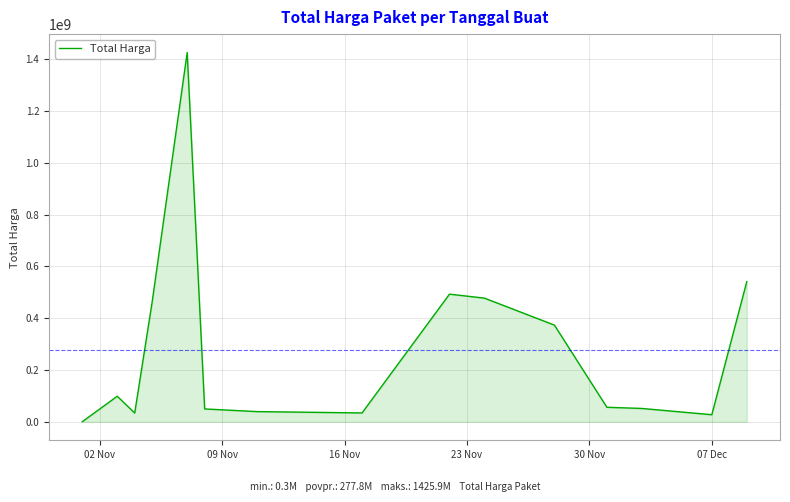

What is the greatest value displayed?

1425867900